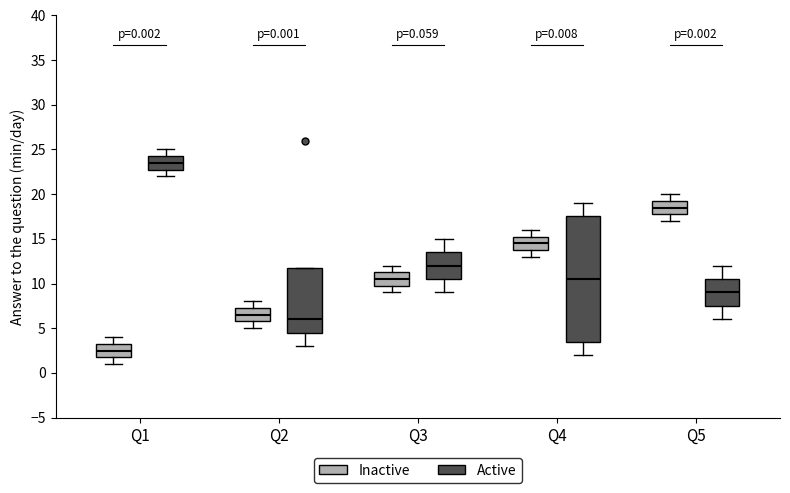

Which box has the lowest median line?

Q1 (Inactive)